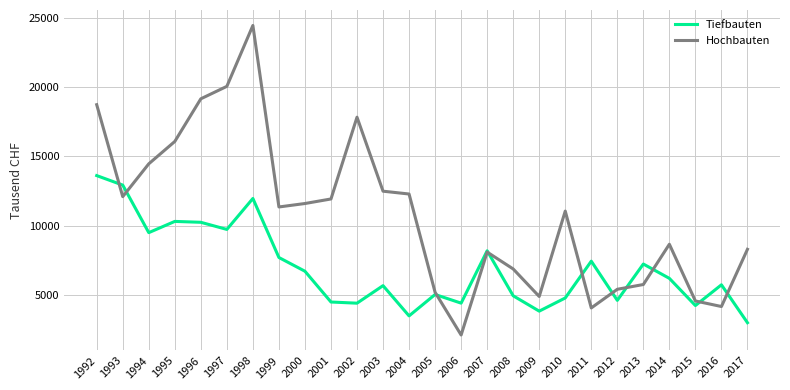

List the series in order of their peak value, highest first.

Hochbauten, Tiefbauten